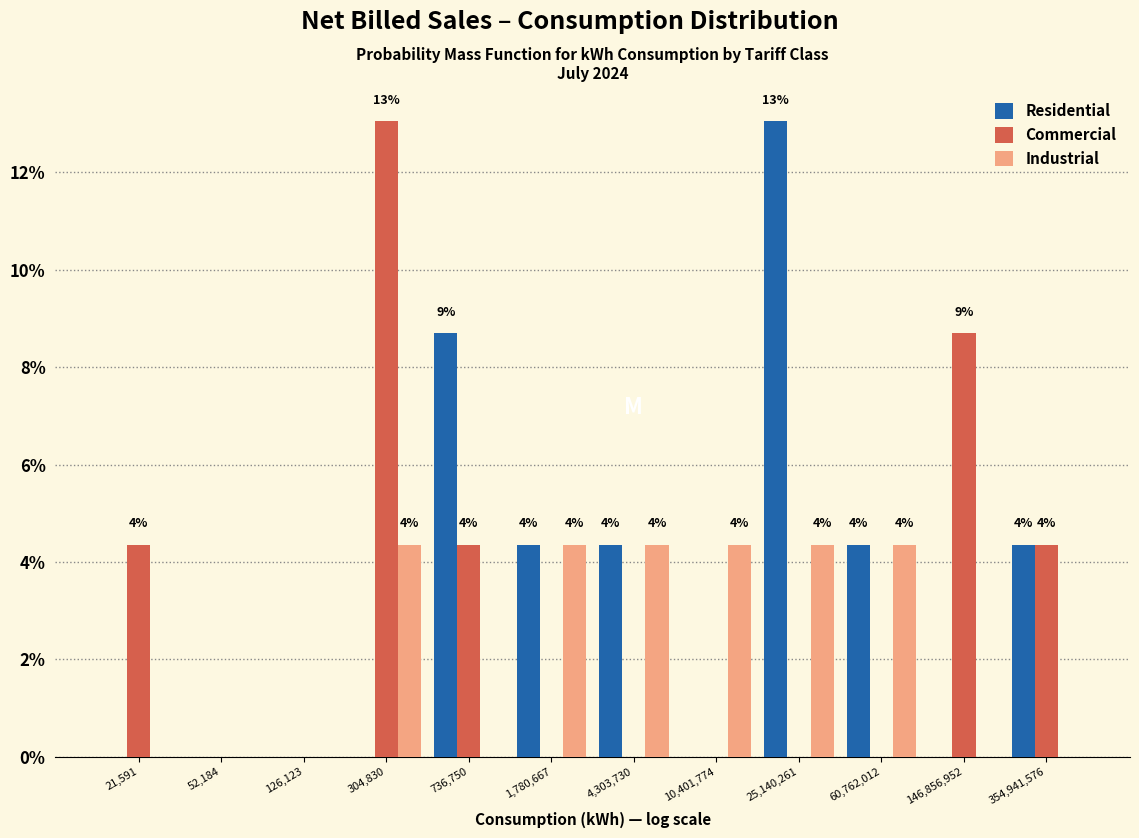

At which label does Residential first exceed 4?

736,750